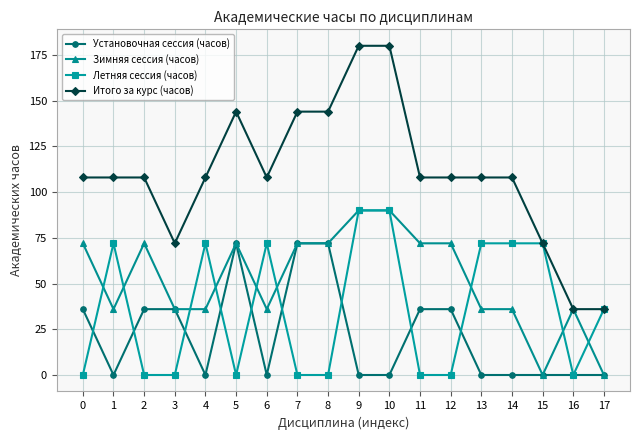

Is this an area chart (filled region under the line)?

No